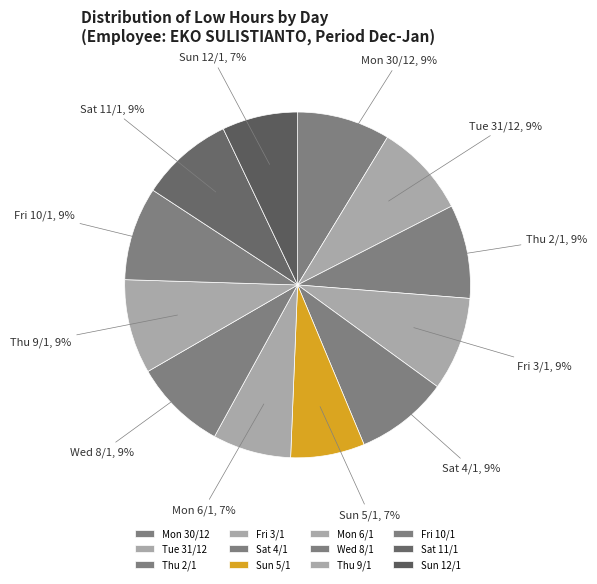

How many slices are in this pie chart?

12